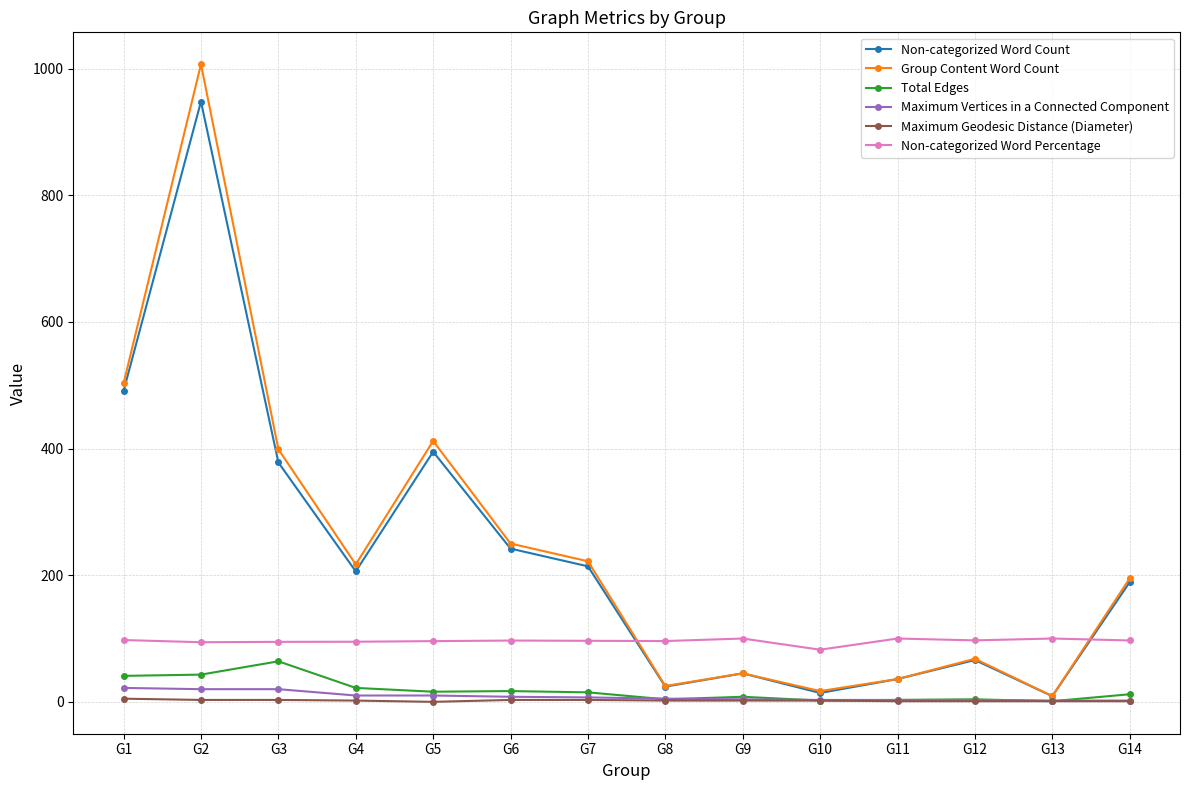

Read the Total Edges value at G3.

64.0